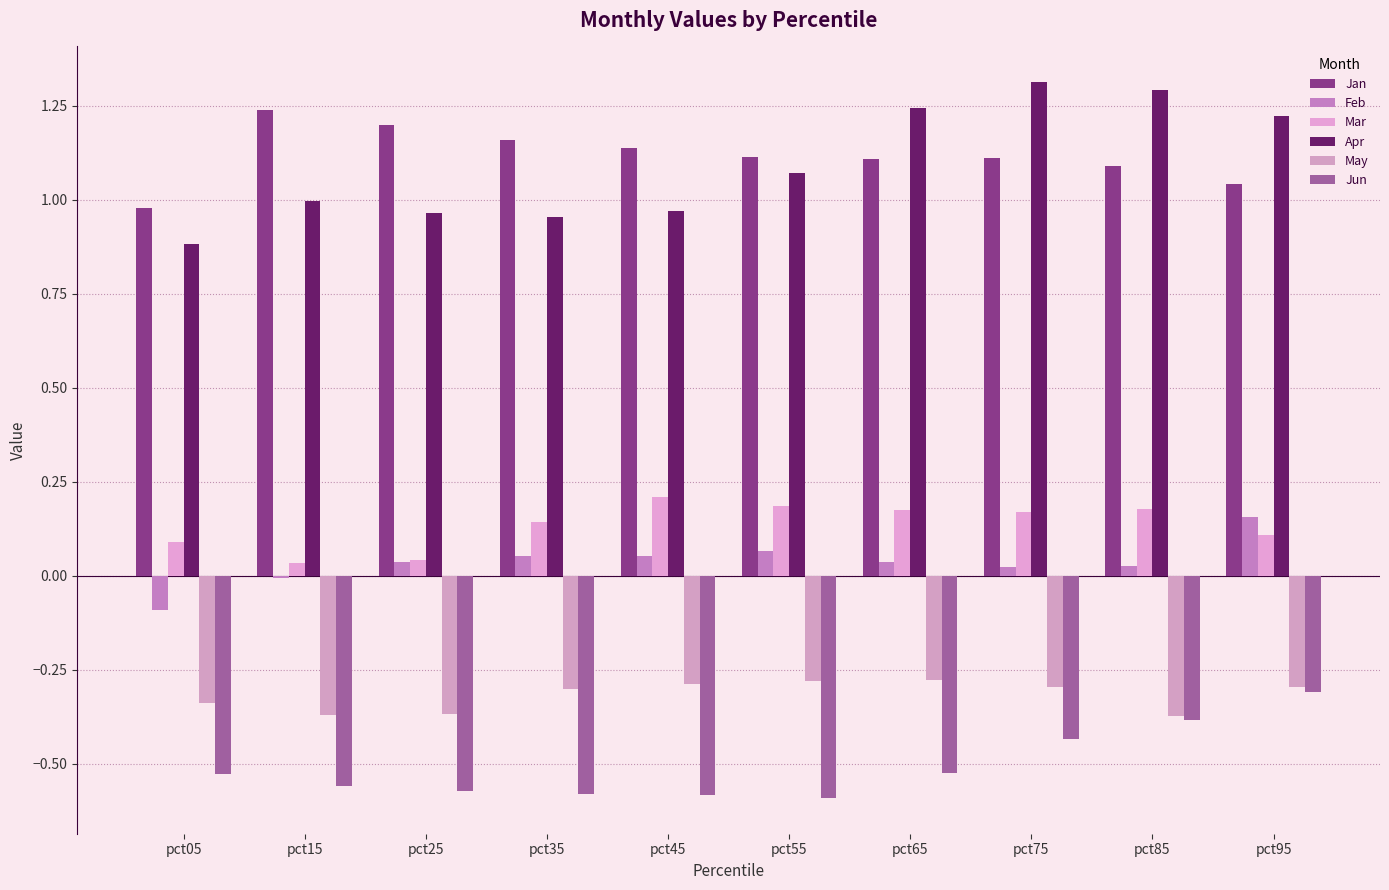

How many data points does each series have?

10